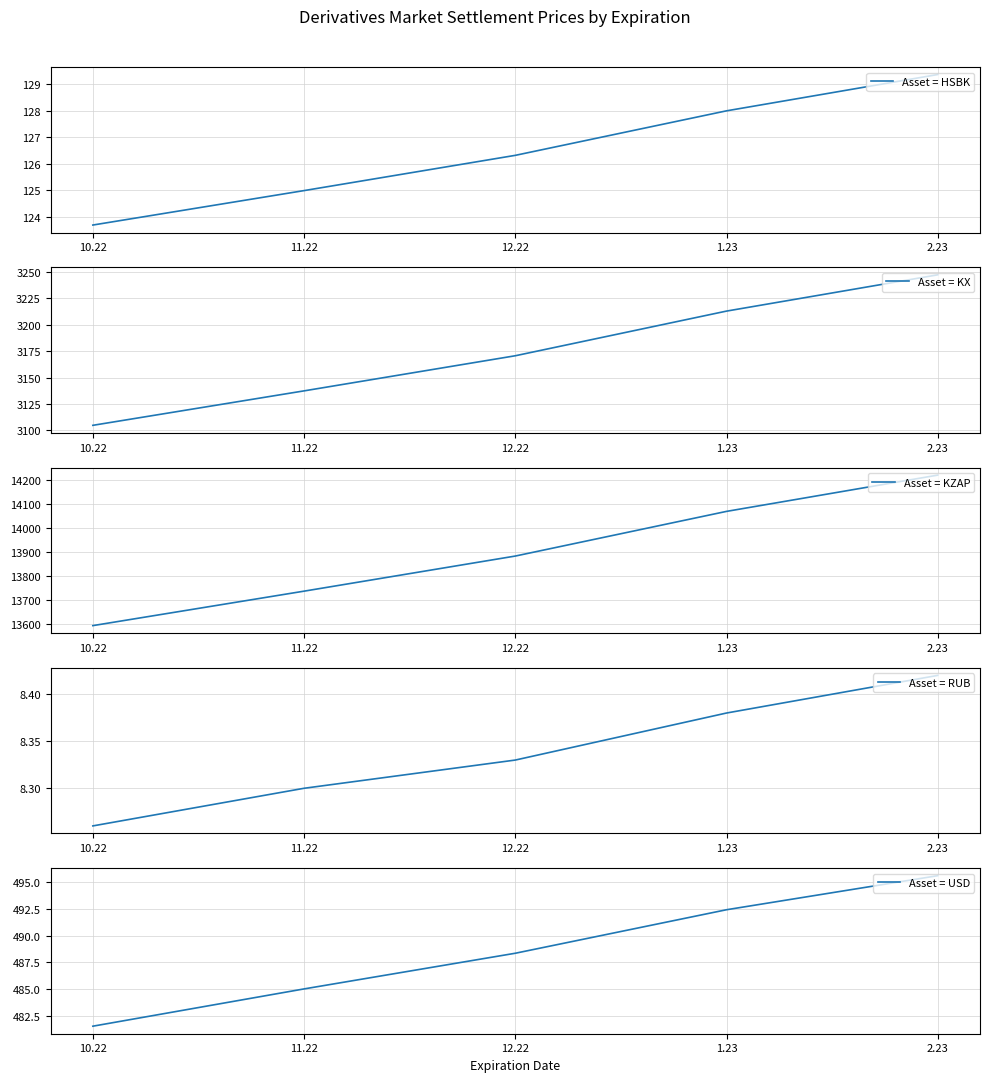

True or false: Asset = HSBK has more than 2 interior local peaks.

False